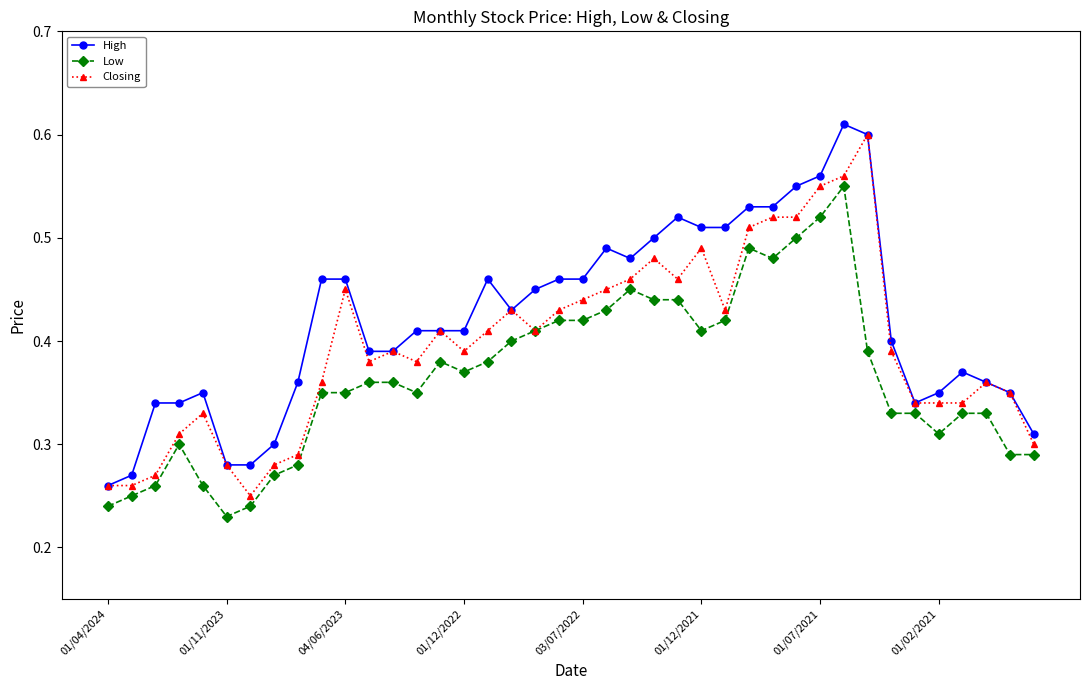

At how many categories does at least one series exceed 0?

40